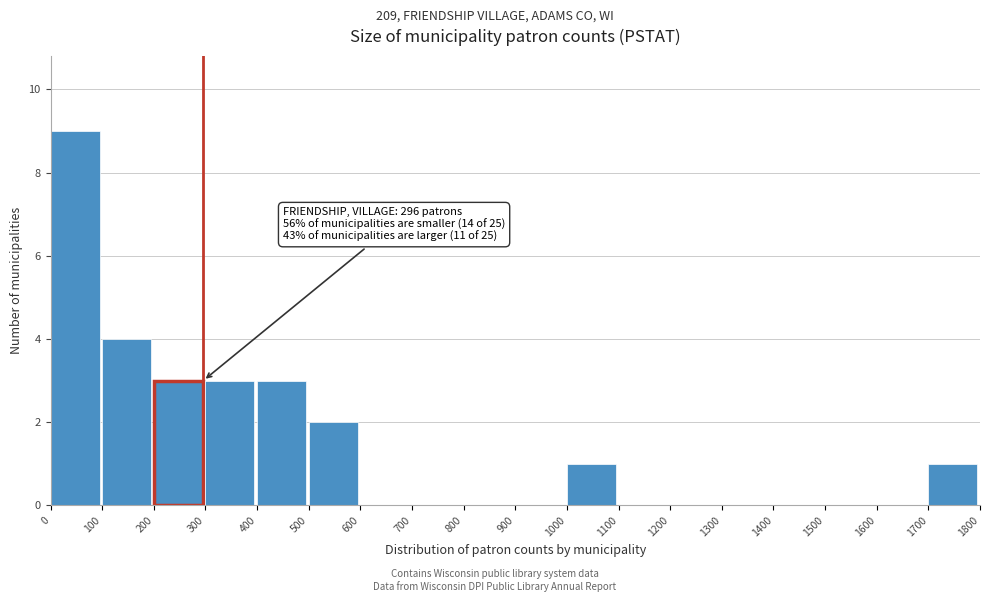

Which range on the x-axis has the tallest bar?

0 to 100